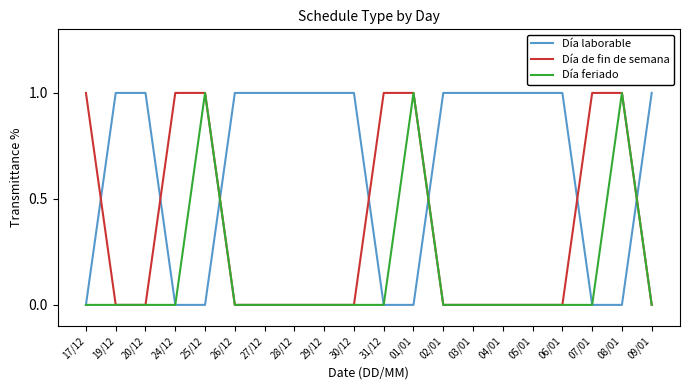

What are all the series names shown in the legend?

Día laborable, Día de fin de semana, Día feriado